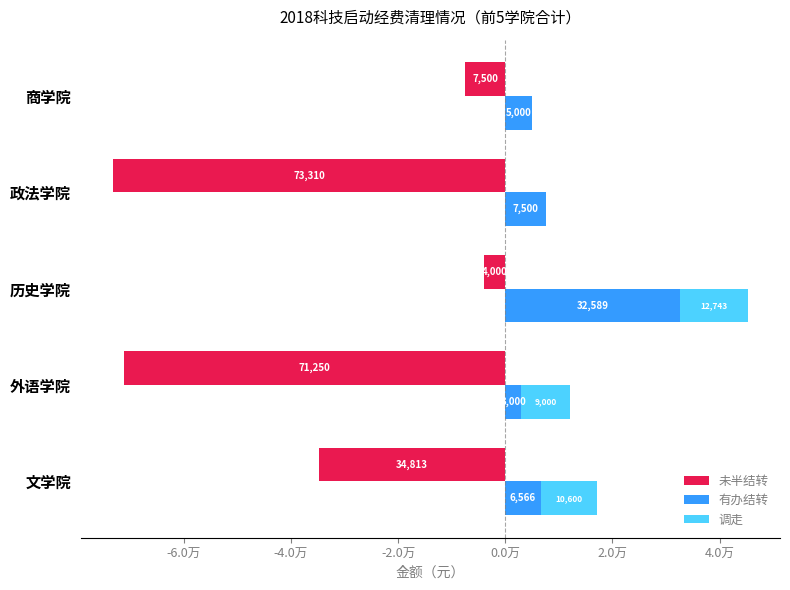

How many distinct data groups are displayed?

3